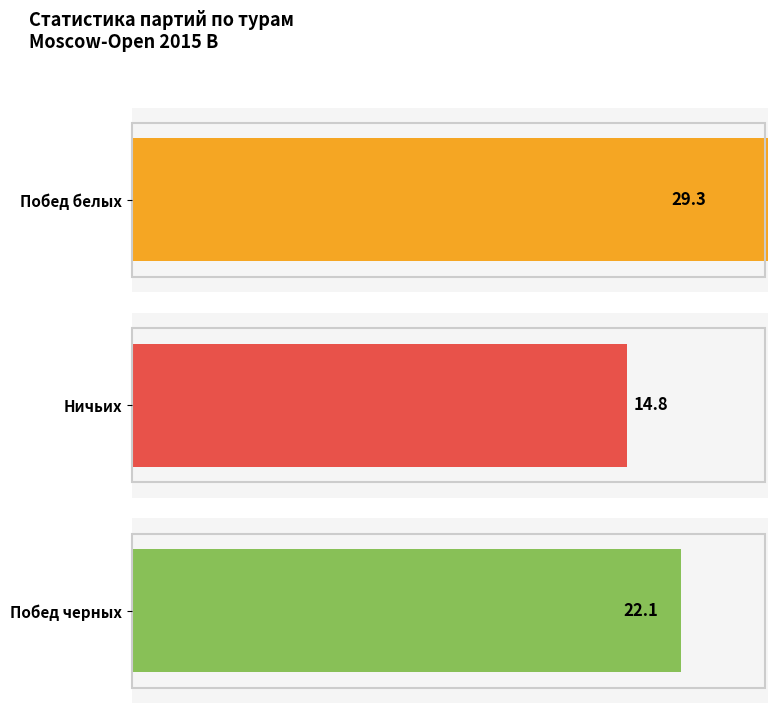

Rank the series by their average value, from lowest to highest.

Ничьих, Побед черных, Побед белых